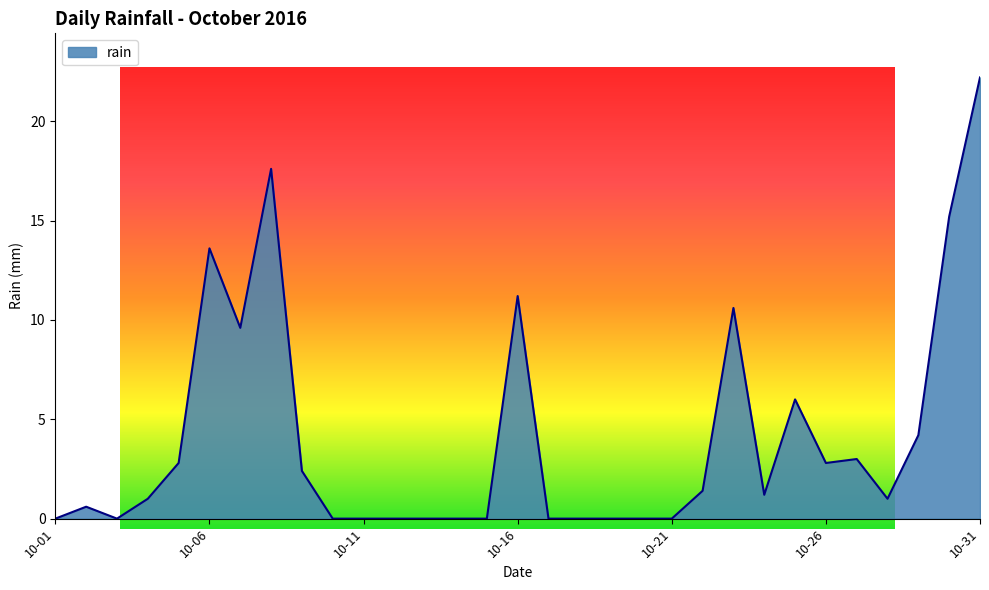

Read the value at 10-16.

11.2